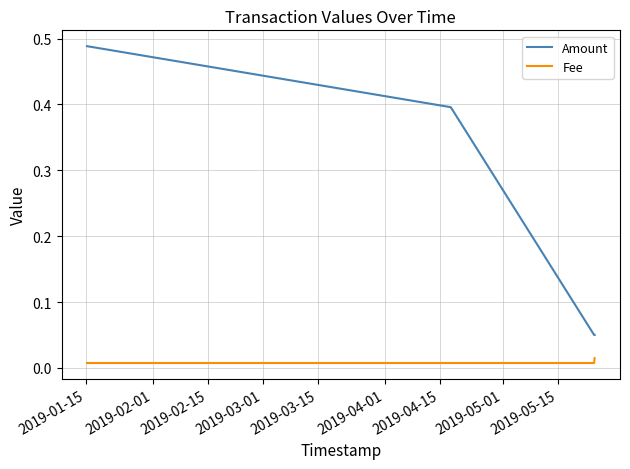

How many lines are shown in the chart?

2